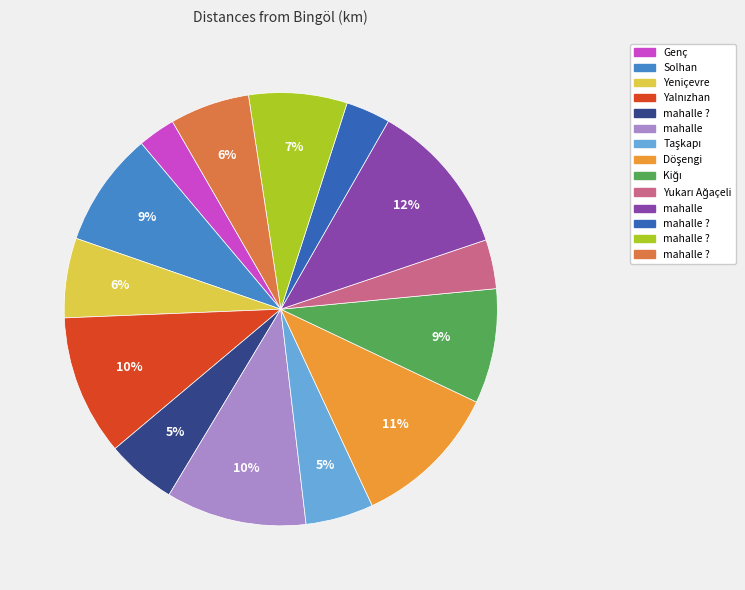

To the nearest percent, what is the difference between the largest and smallest slice percentages?

9%